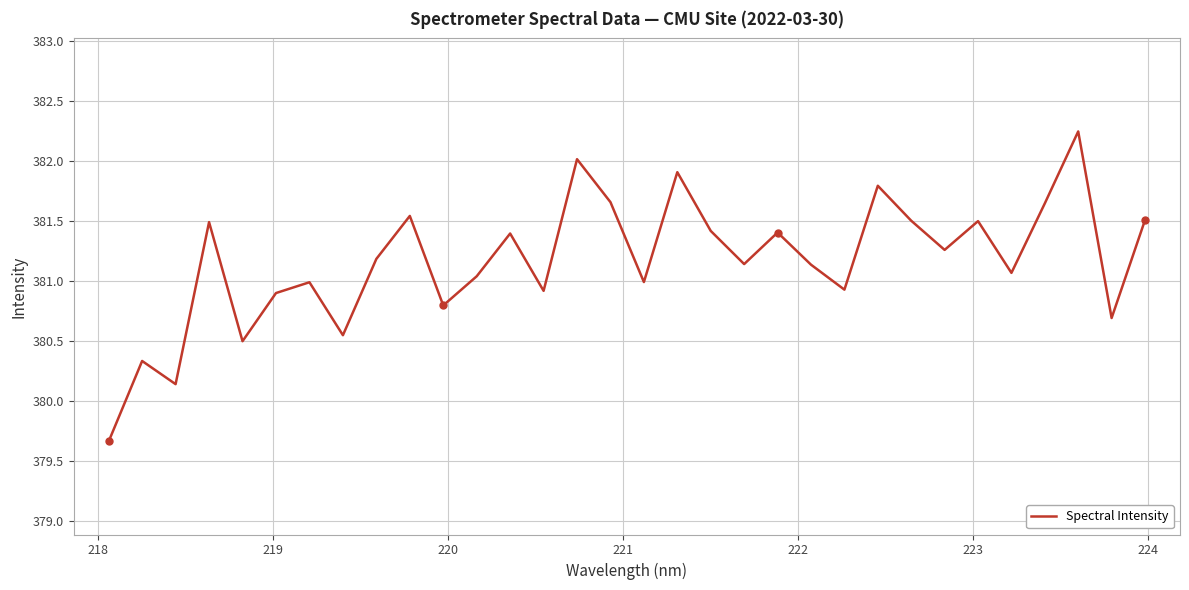

What is the minimum value shown in the chart?

379.7